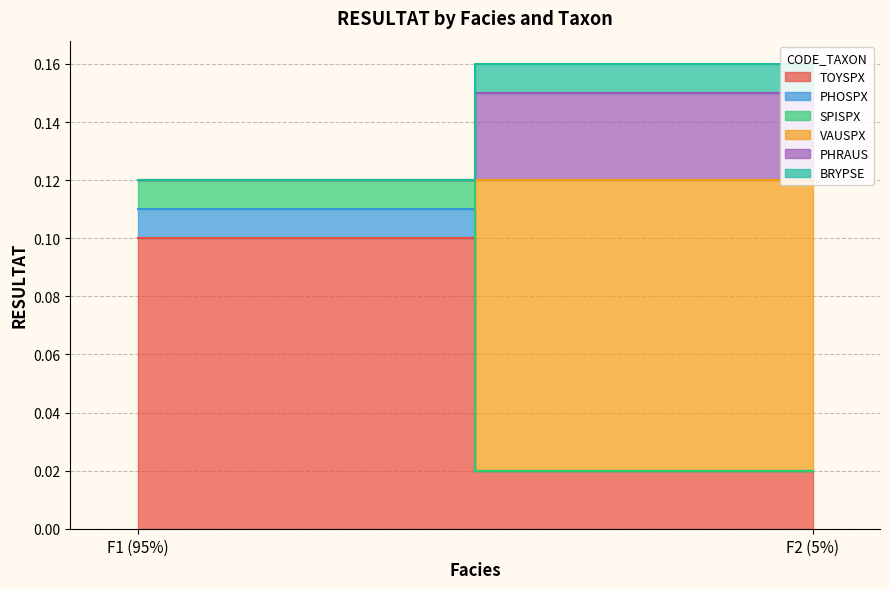

What is the label of the 2nd point from the right?

F1 (95%)